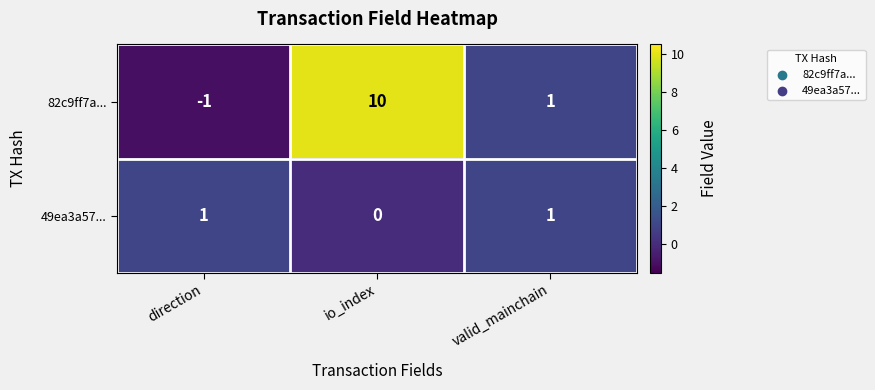

At which category is the sum across all series the highest?

io_index